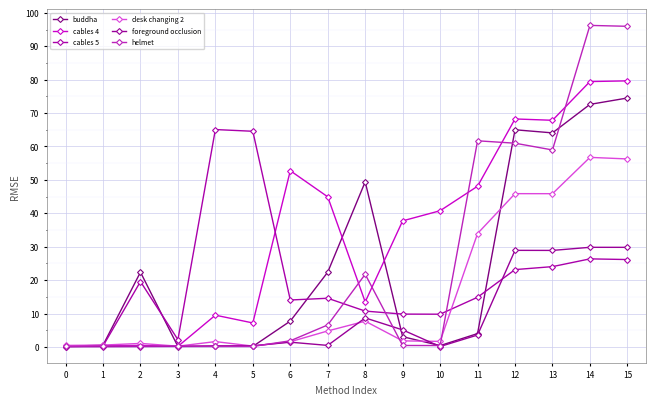

What is the approximate value of cables 5 at 6?

14.1